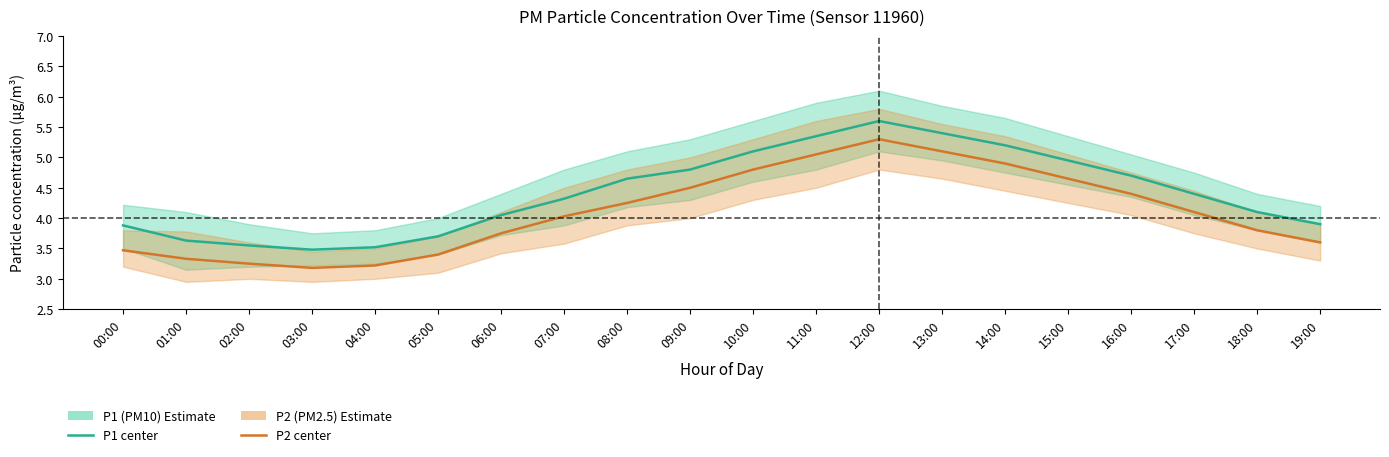

Which has a higher value, 12:00 or 16:00?

12:00